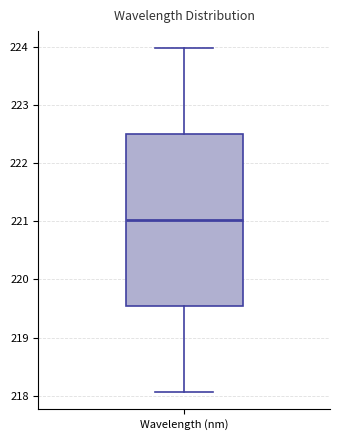

Transcribe this box plot: give where the median line is, the range the box spans, and where the two whiskers end, as read against the y-axis. The values are not printed on the chart, so give them approximately, as read against the axis.

median 221.0, box 219.5 to 222.5, whiskers 218.1 to 224.0